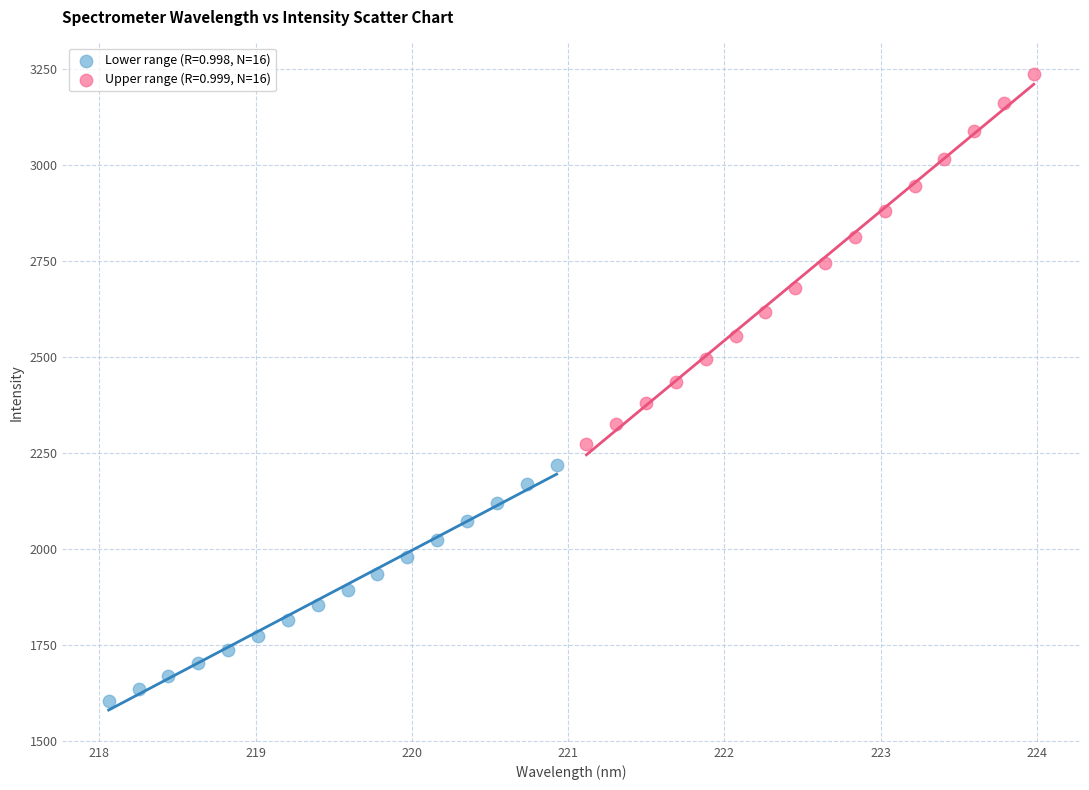

Which series has the widest spread of Y values?

Upper range (R=0.999, N=16)